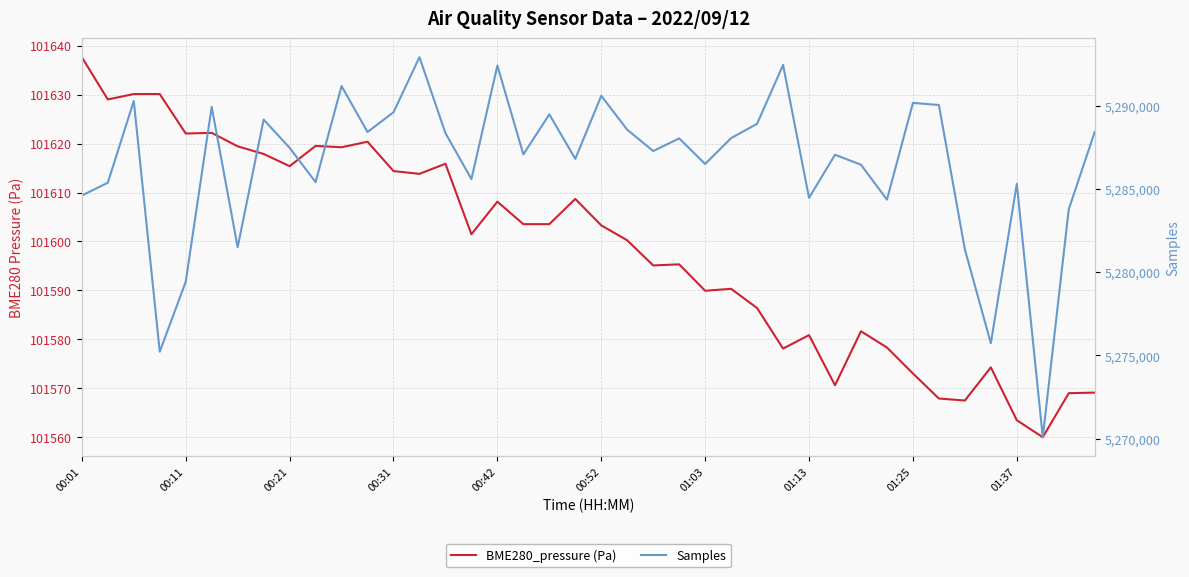

True or false: Samples and BME280_pressure (Pa) intersect in this chart.

False